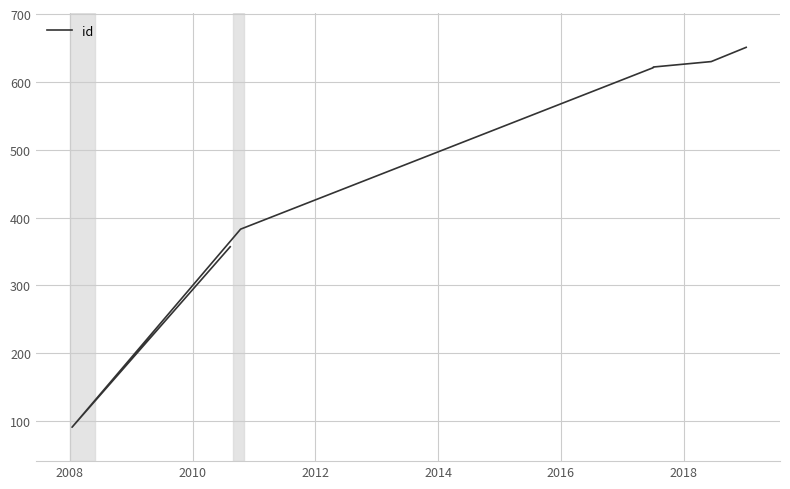

What is the sum of all values?

3355